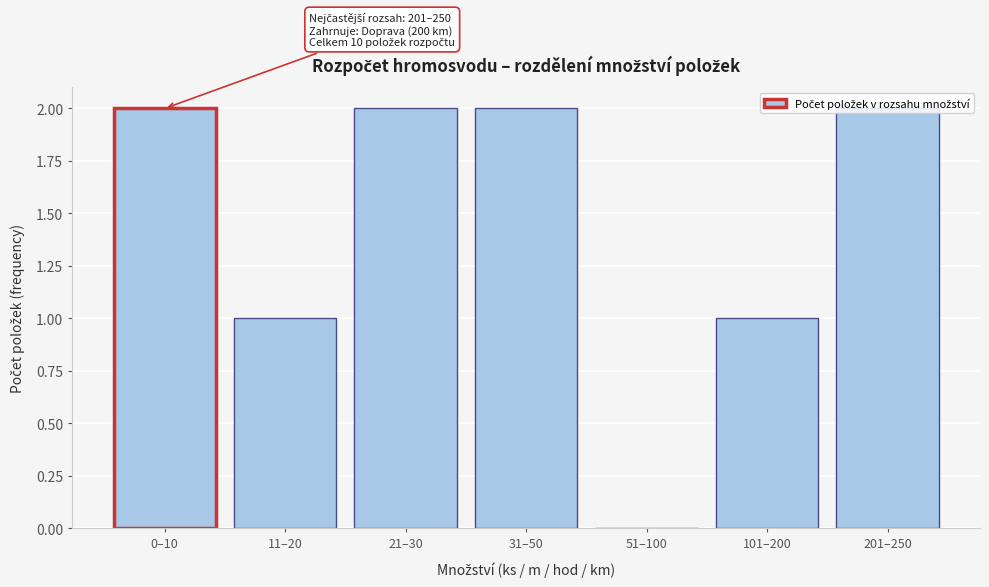

What is the sum of the values at 201–250 and 31–50?

4